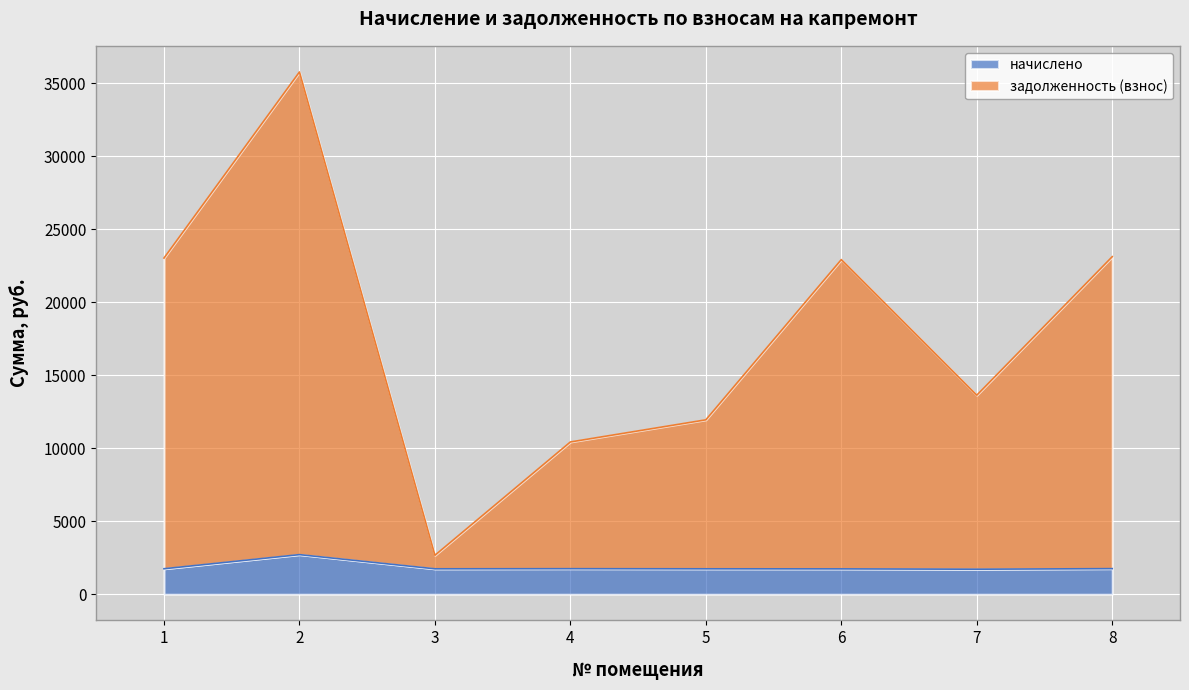

Which series has the widest spread of values?

задолженность (взнос)